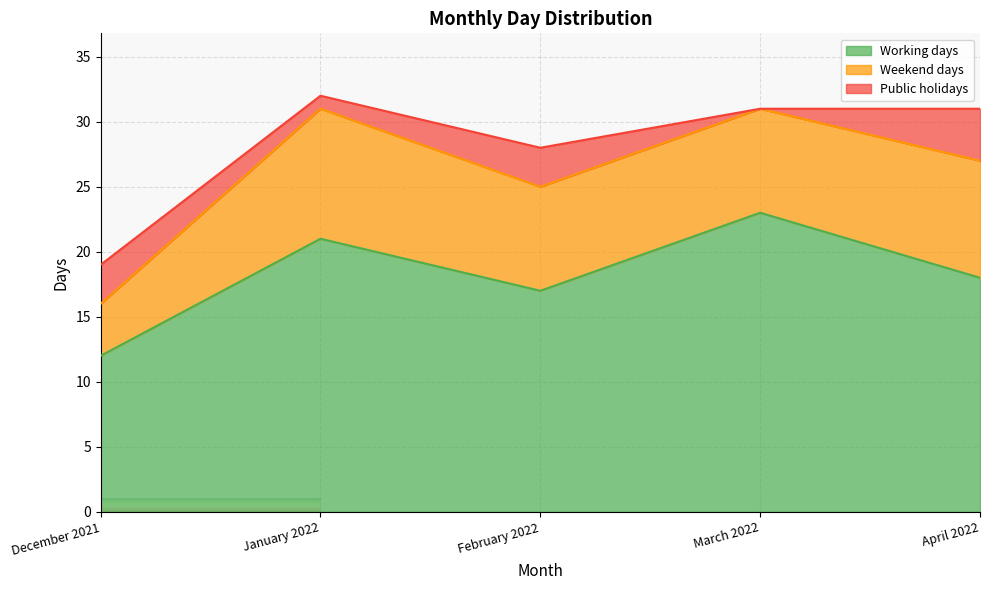

What is the label of the 1st point from the right?

April 2022